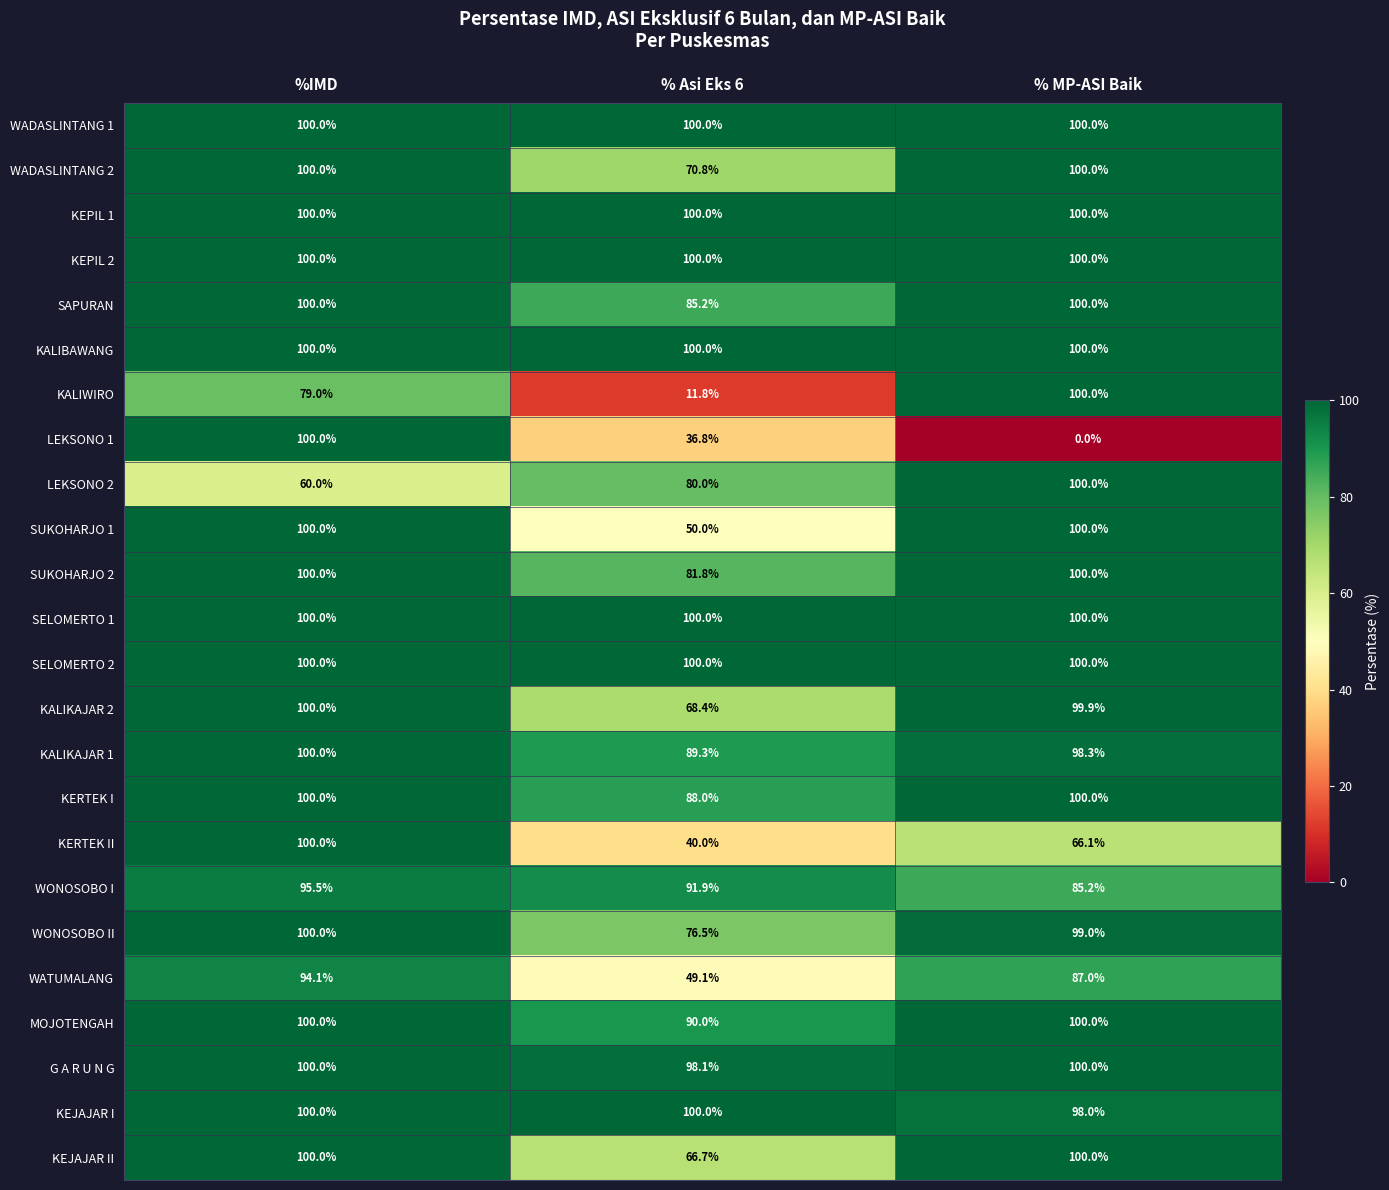

How many data points does each series have?

3